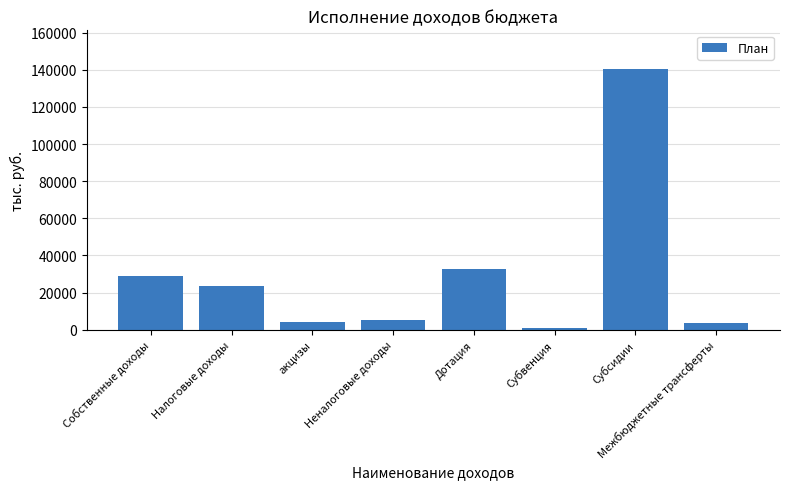

What is the average value?

29841.8